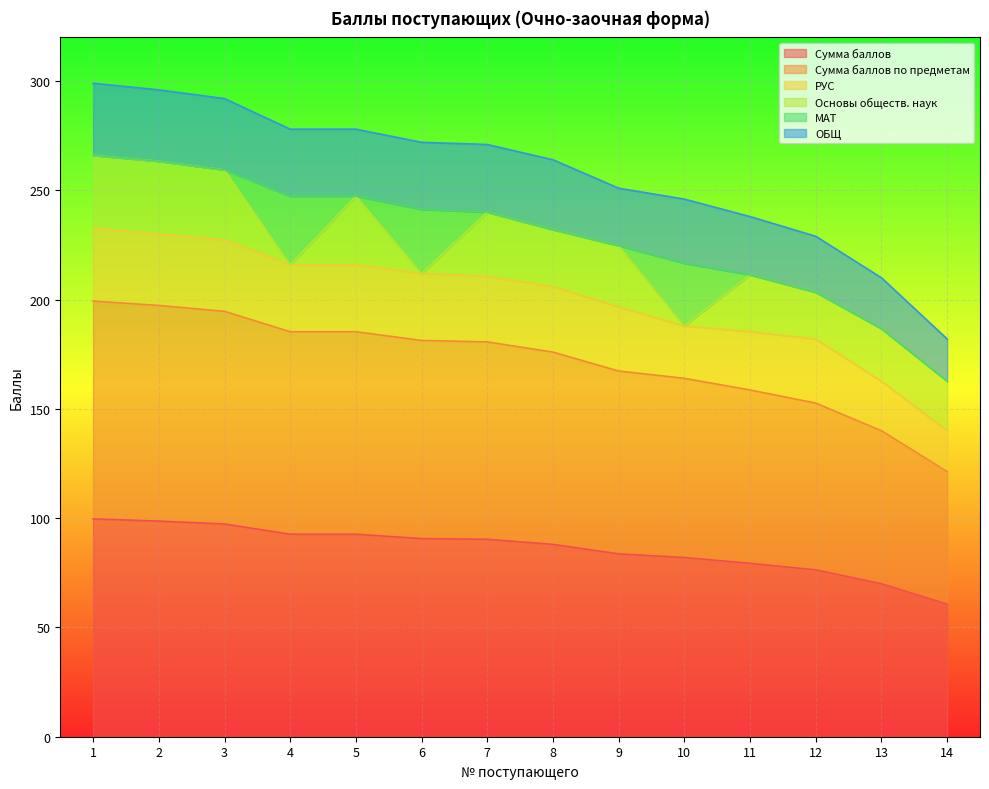

True or false: МАТ and Основы обществ. наук intersect in this chart.

True